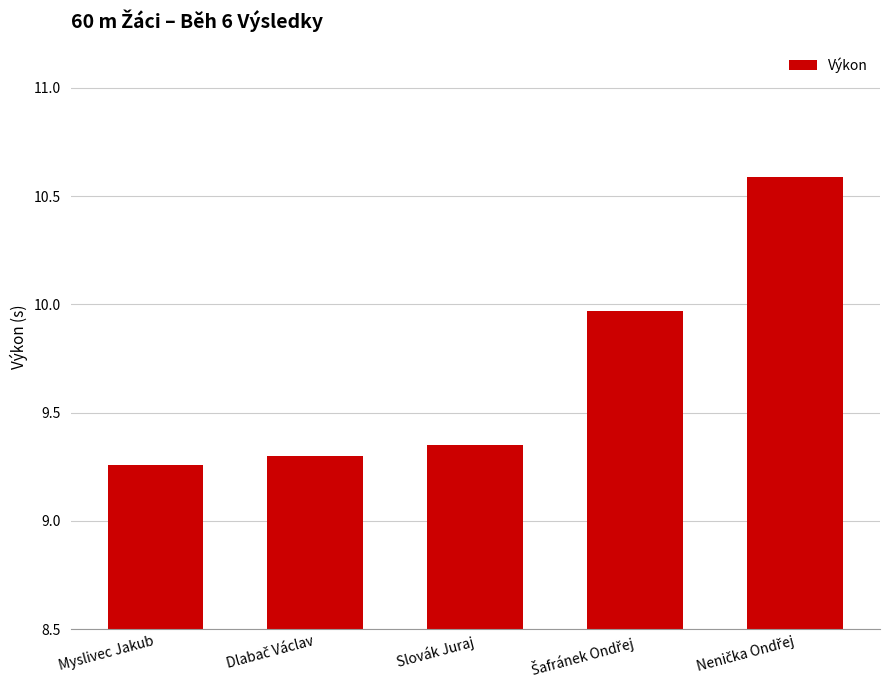

Is it true that the value at Myslivec Jakub is 4.0?

False